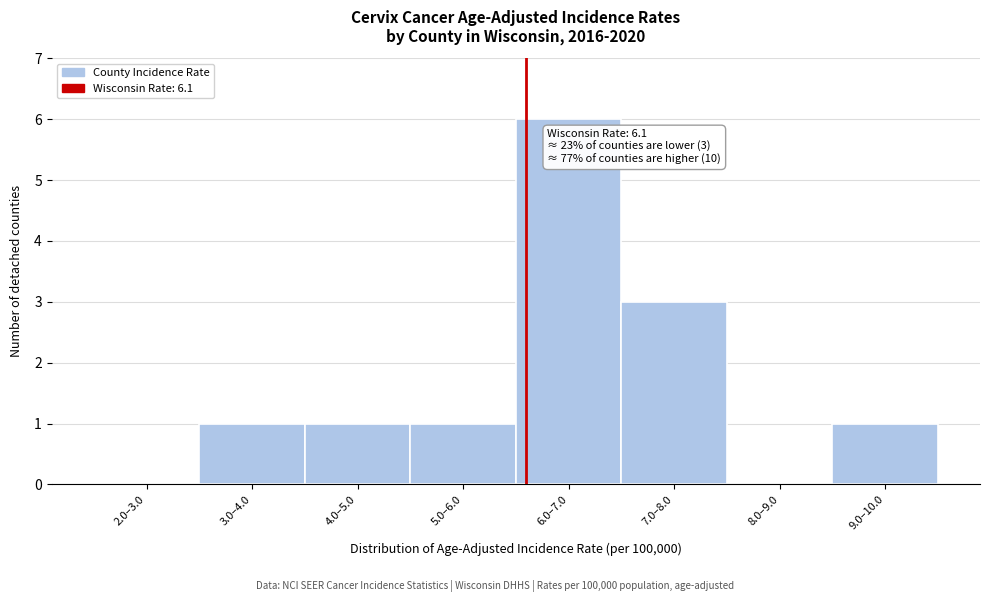

Reading right to left, extract all data points from this chart.

9.0–10.0=1	8.0–9.0=0	7.0–8.0=3	6.0–7.0=6	5.0–6.0=1	4.0–5.0=1	3.0–4.0=1	2.0–3.0=0